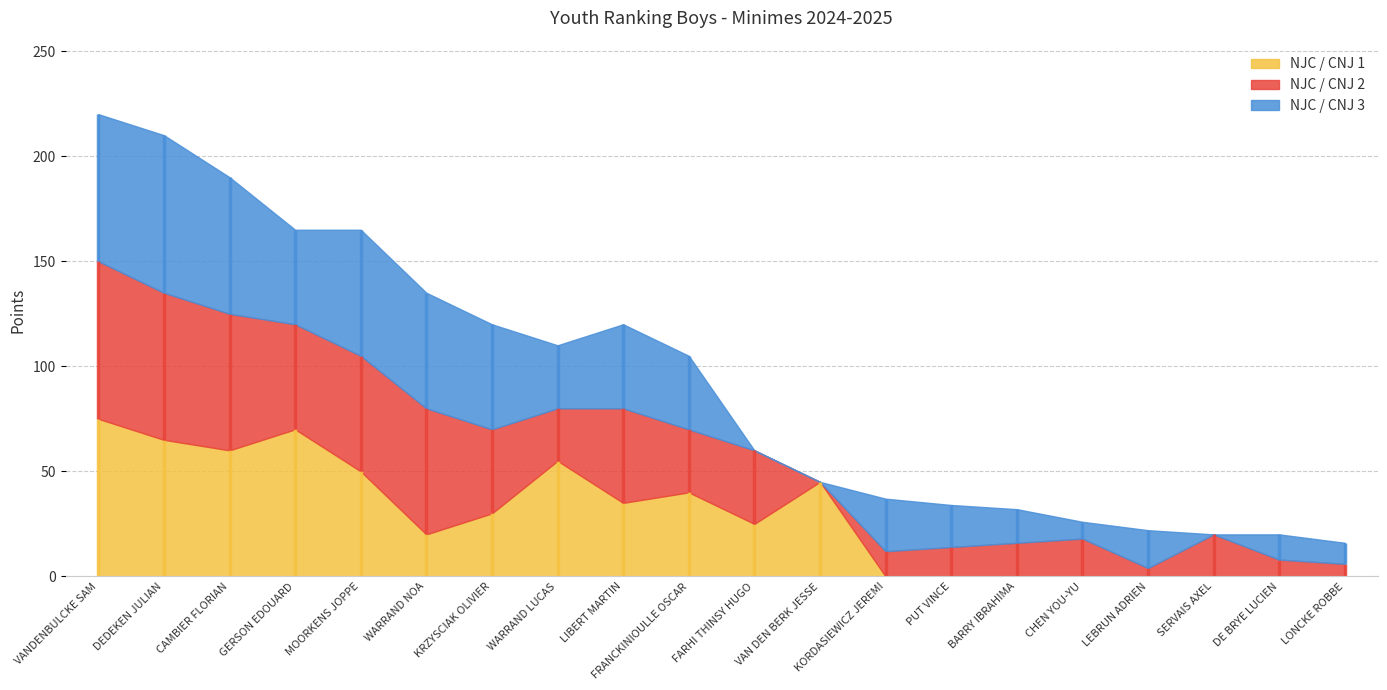

What are all the series names shown in the legend?

NJC / CNJ 1, NJC / CNJ 2, NJC / CNJ 3